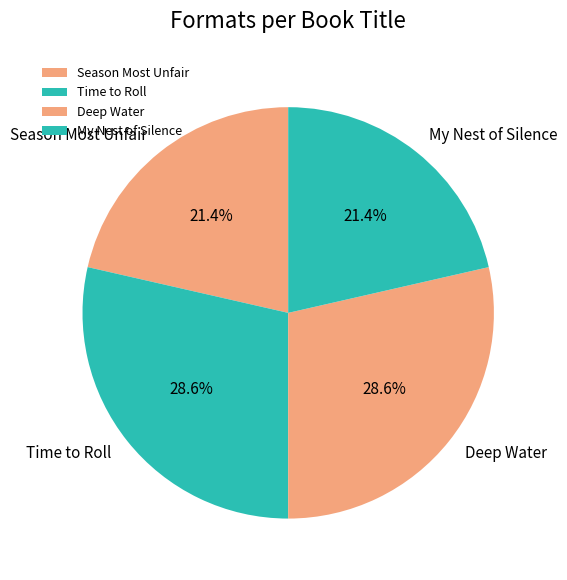

What portion of the pie excludes My Nest of Silence?

78.6%